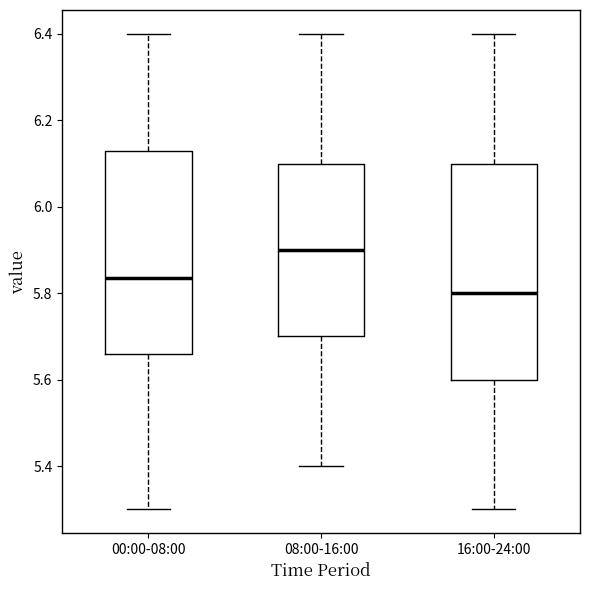

Reading left to right, transcribe this box plot: for each box, give where its median line is, the range the box spans, and where its two whiskers end, as read against the y-axis. The values are not printed on the chart, so give them approximately, as read against the axis.

00:00-08:00: median 5.84, box 5.66 to 6.14, whiskers 5.30 to 6.40
08:00-16:00: median 5.90, box 5.70 to 6.10, whiskers 5.40 to 6.40
16:00-24:00: median 5.80, box 5.60 to 6.10, whiskers 5.30 to 6.40